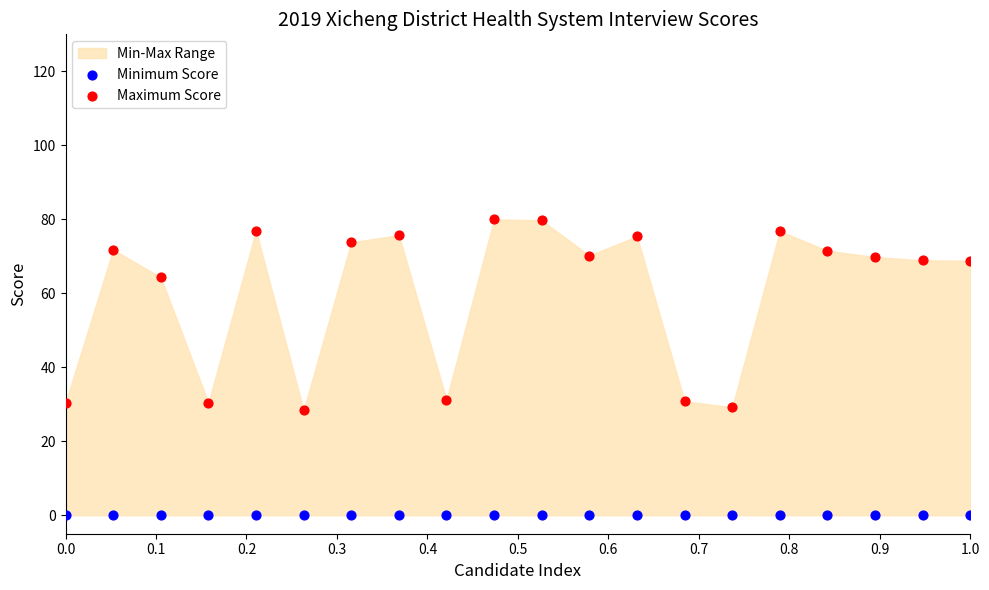

Which series reaches the minimum Y coordinate?

Minimum Score